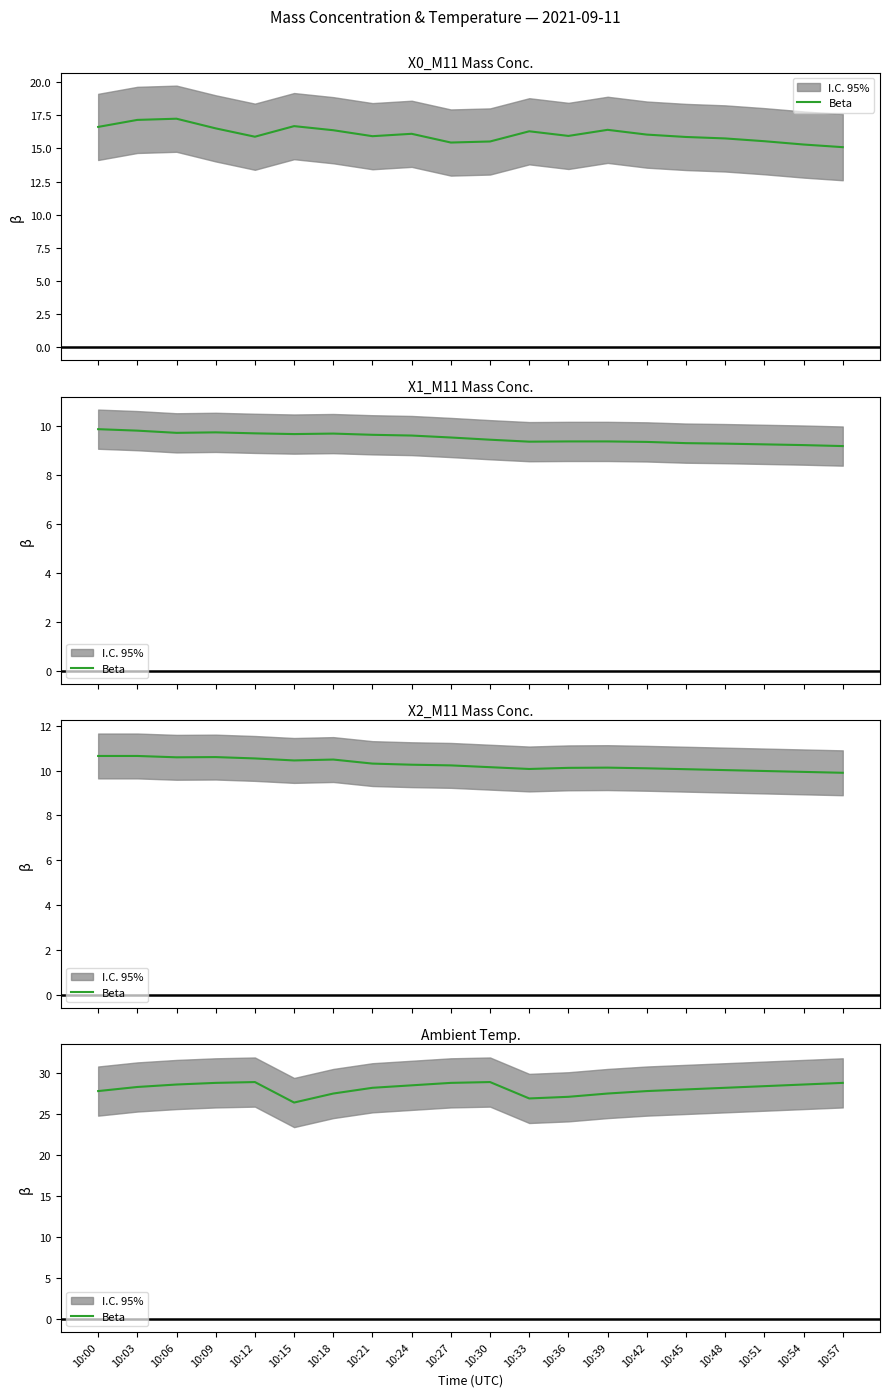

What is the sum of all values?

562.0